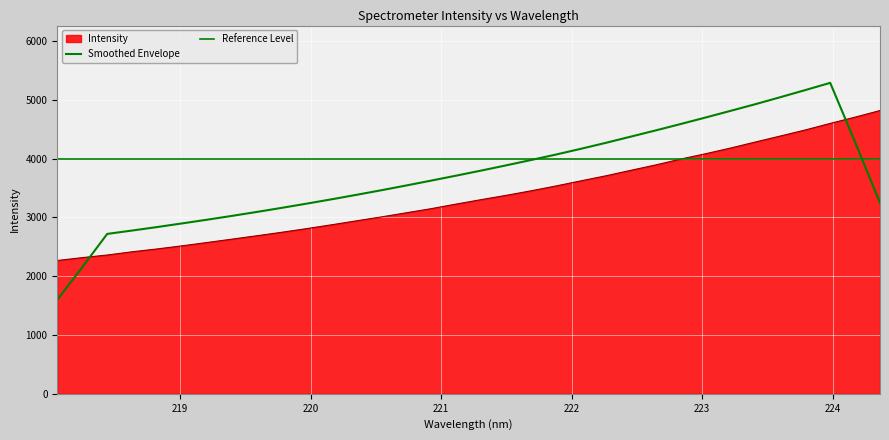

Where is the data nearest to the value 3541?

221.8812